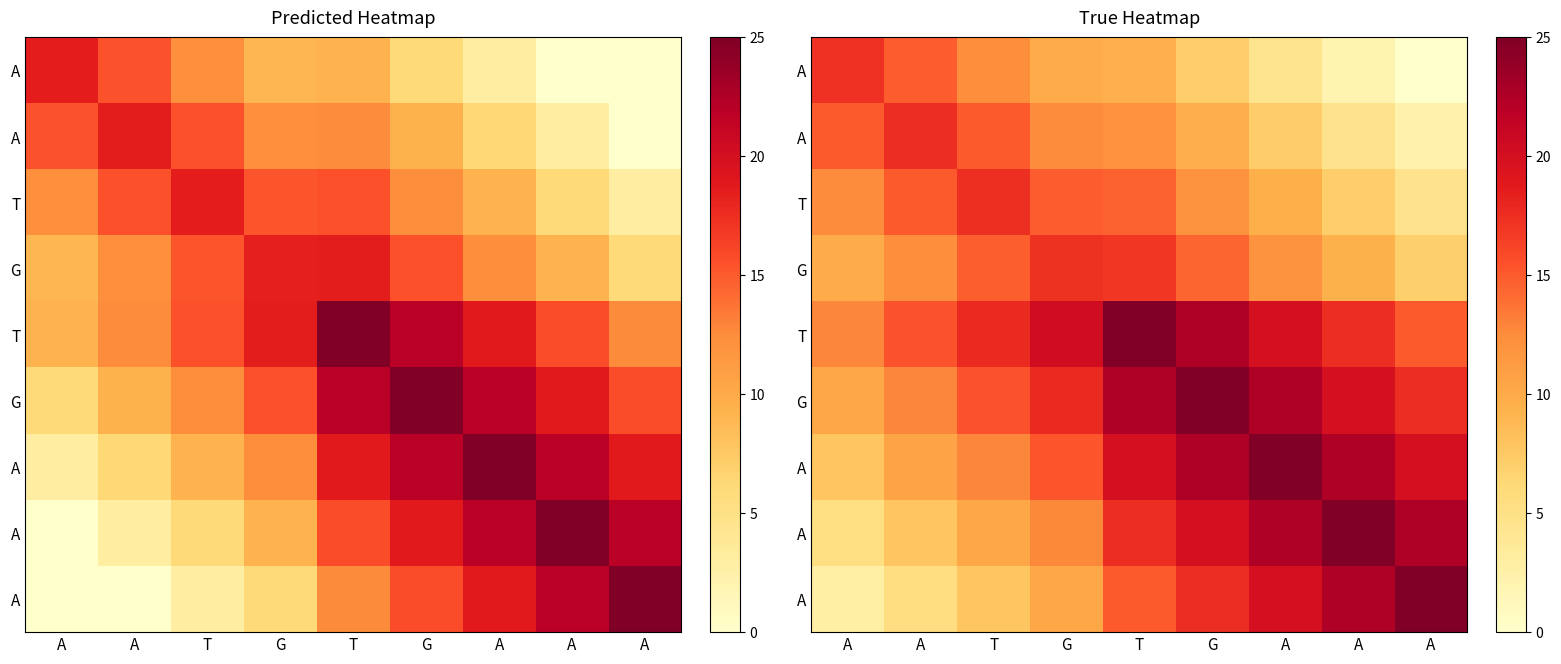

At how many categories does at least one series exceed 2?

9